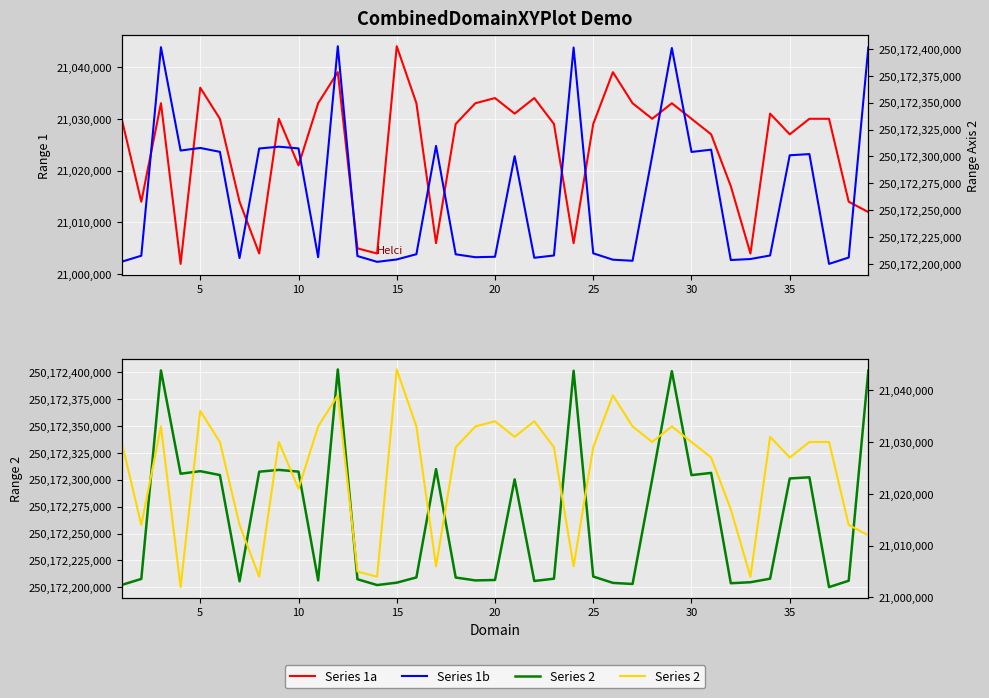

Is the value of Series 2 (right) at 18 greater than the value of 岗位代码 (退役大学生士兵) at 40?

Yes